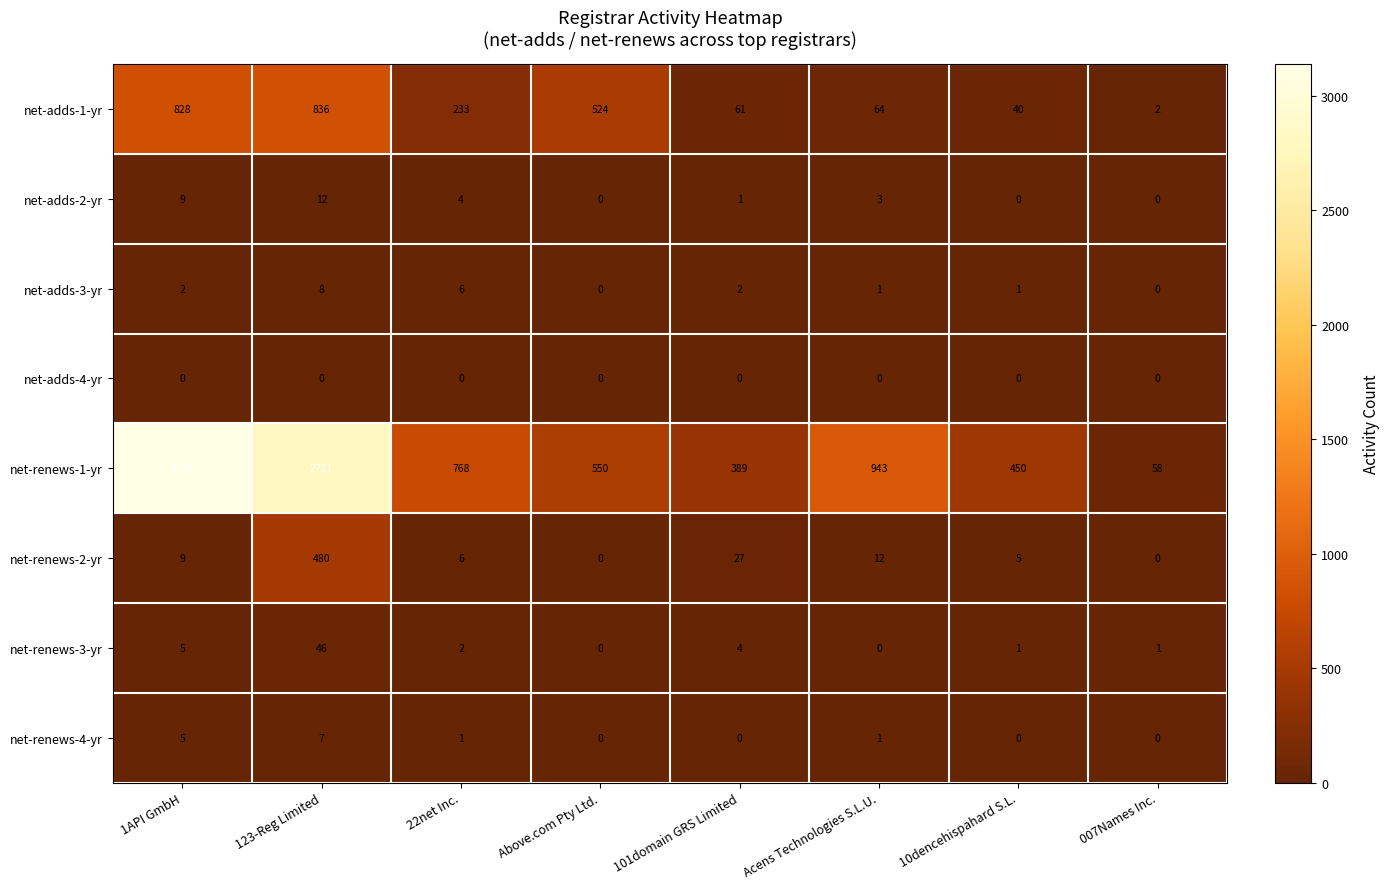

True or false: net-renews-4-yr has a value of 0 at 10dencehispahard S.L..

True